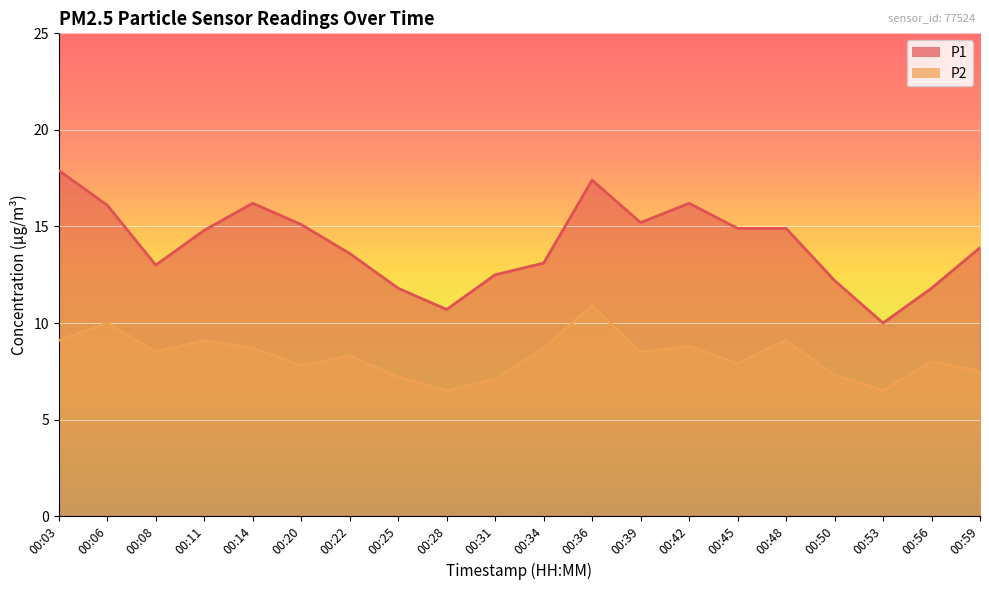

Rank the series at 00:34 from lowest to highest value.

P2, P1